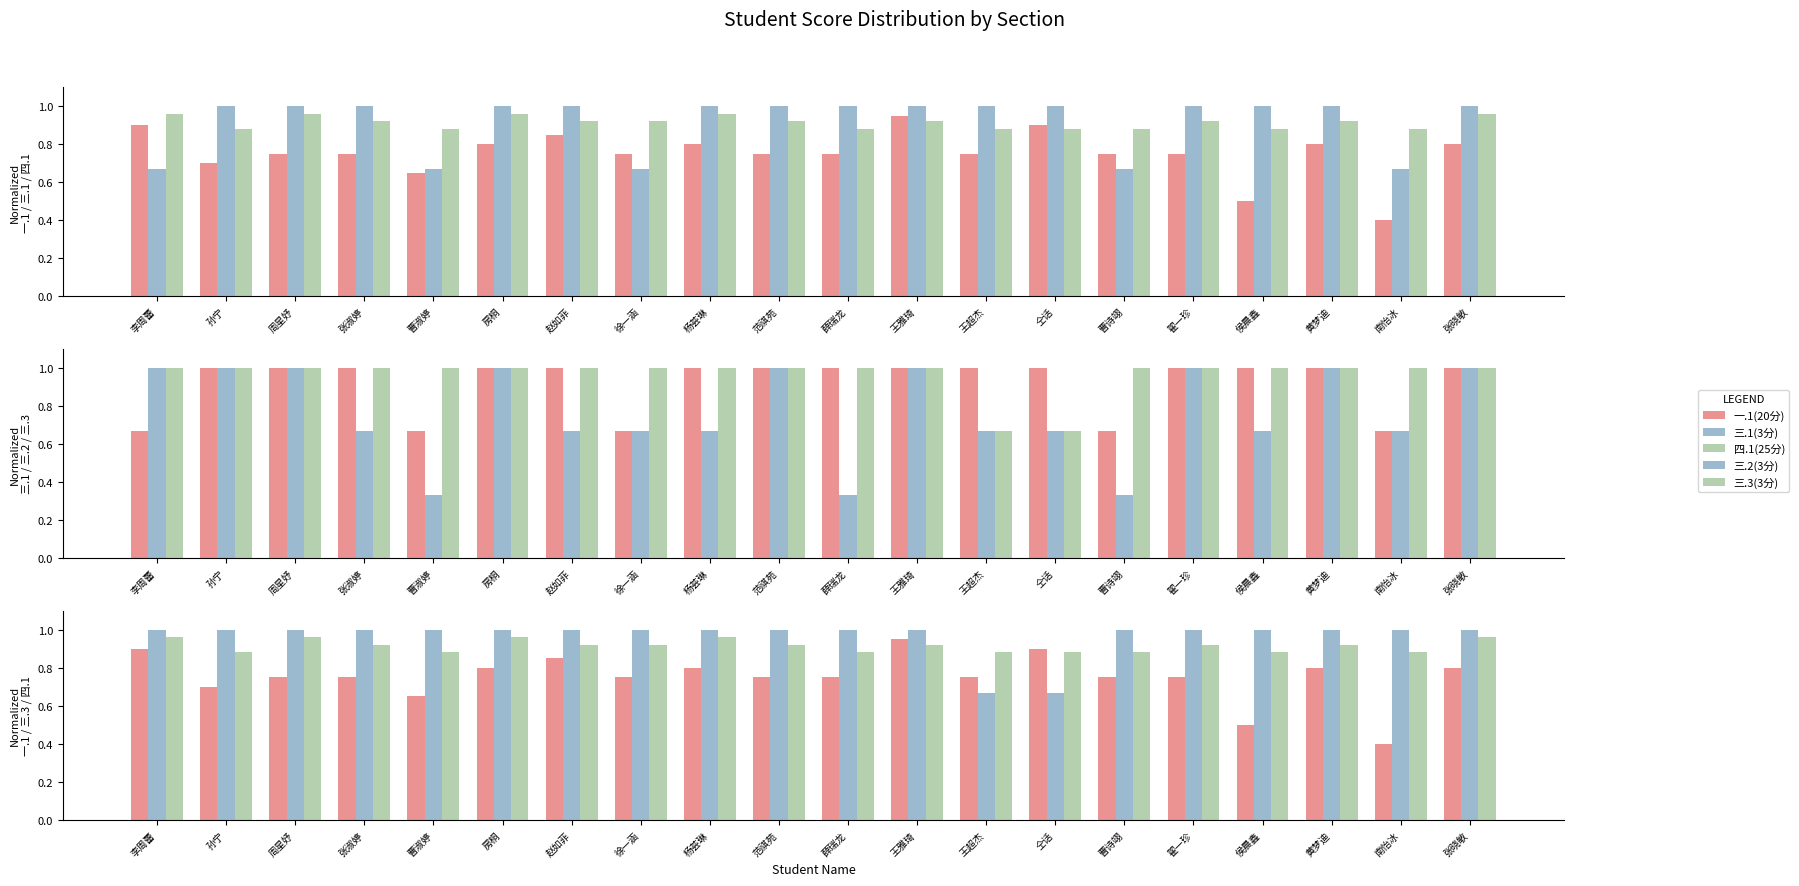

Which series has the largest total across all categories?

三.3(3分)